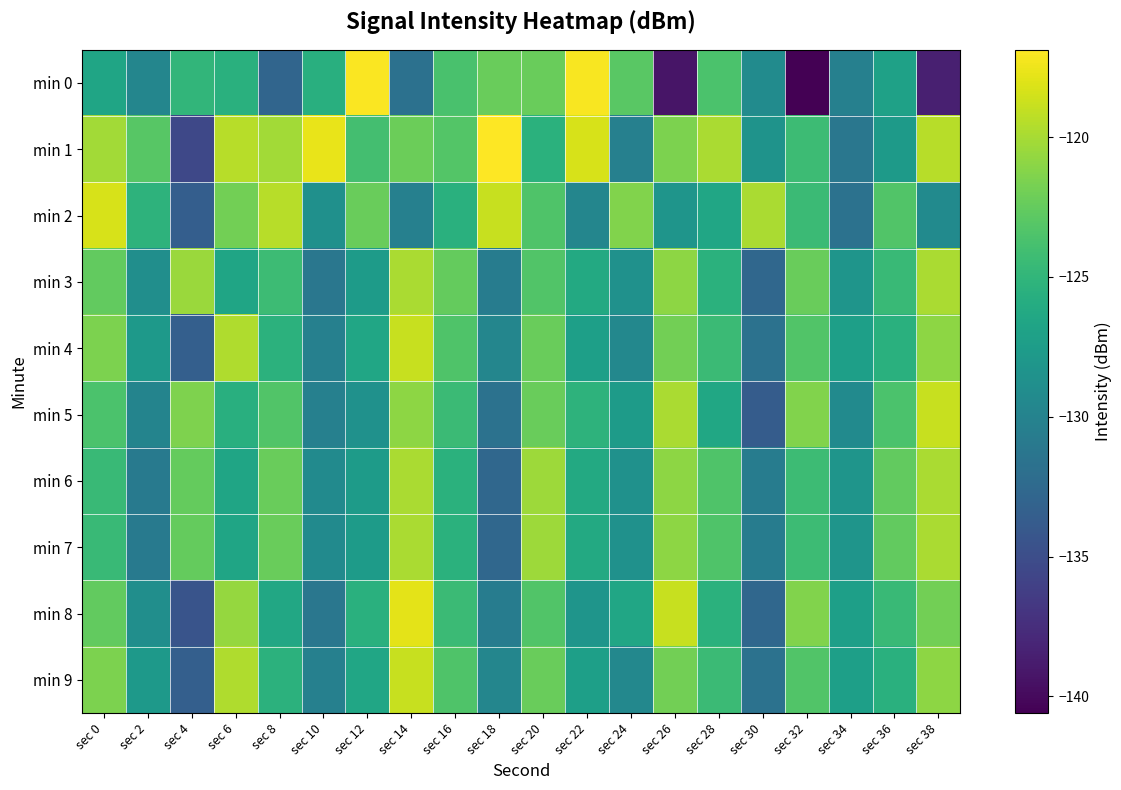

Count the number of data series in this chart.

10